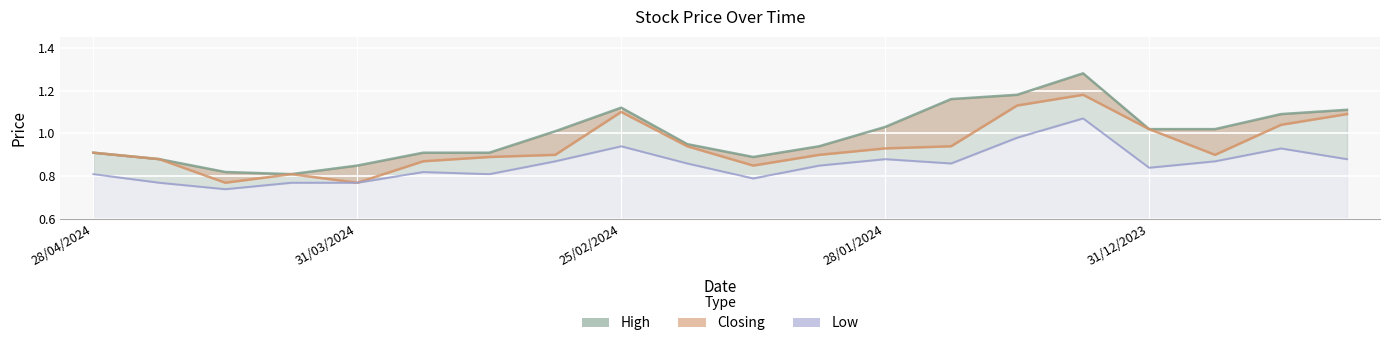

True or false: Closing and High intersect in this chart.

False